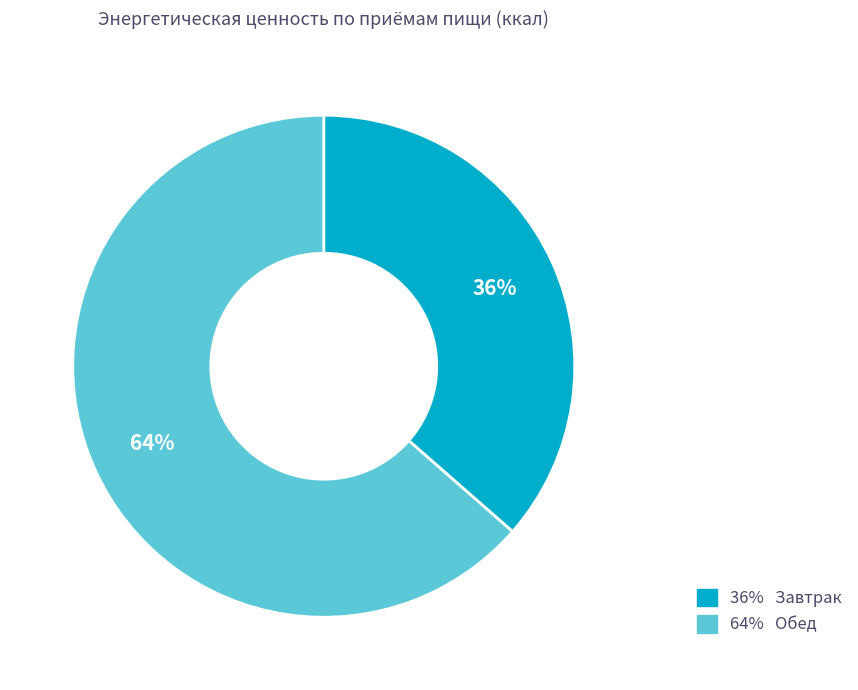

Is there a majority slice in this chart?

Yes